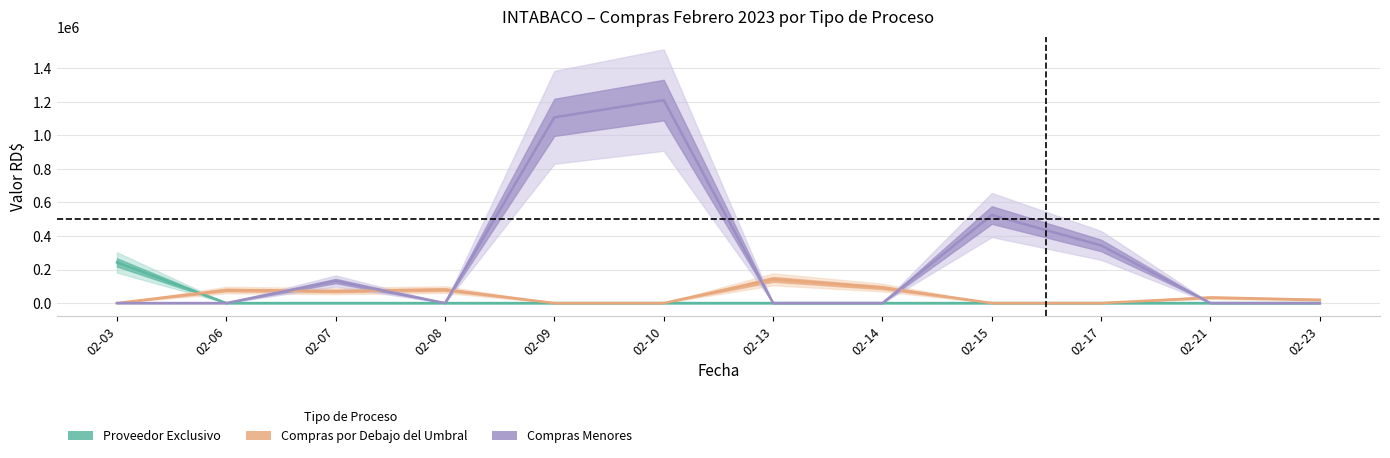

Which label corresponds to the largest value in the chart?

02-10